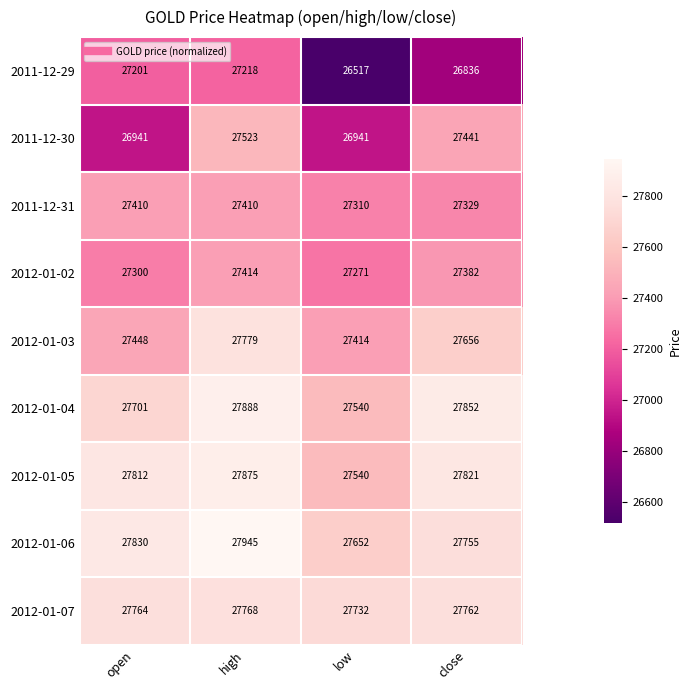

At which label does 2012-01-04 first exceed 27852?

high